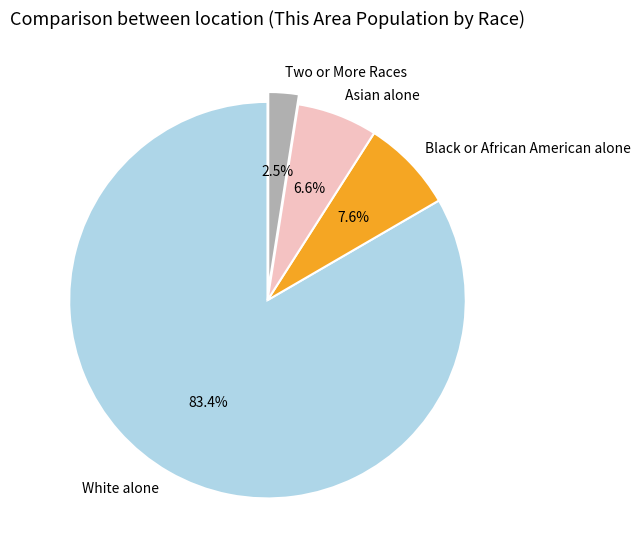

To the nearest percent, what portion does White alone represent?

83%